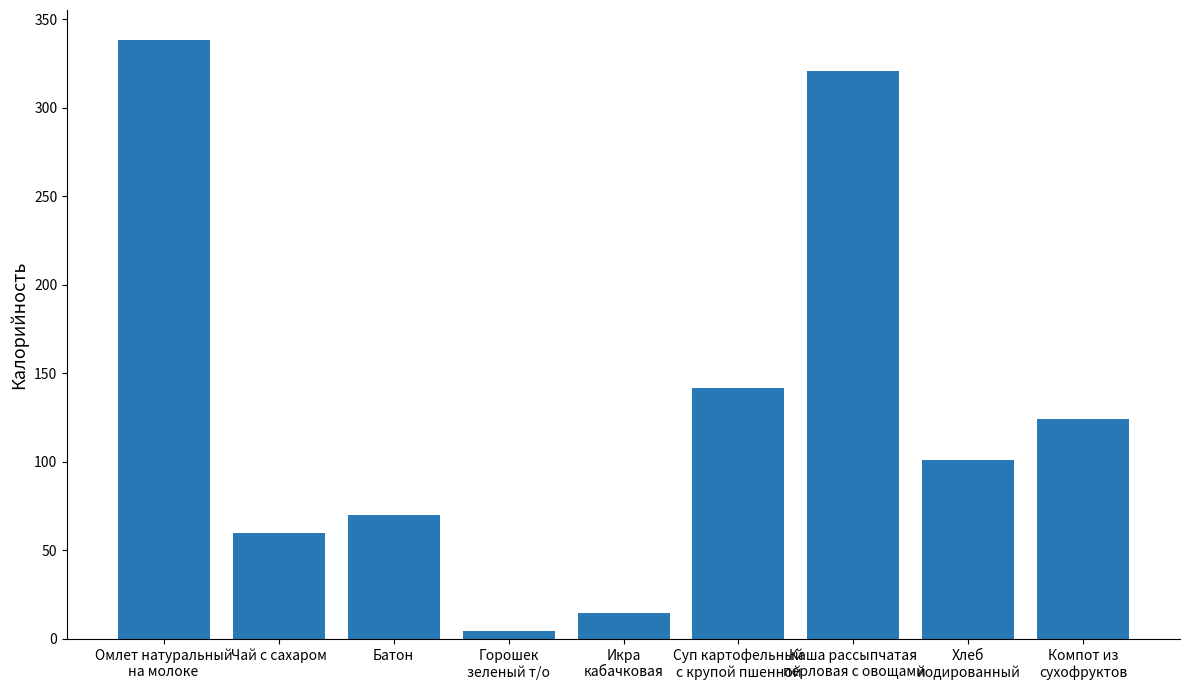

What is the change in value from Горошек
зеленый т/о to Хлеб
йодированный?

+96.5